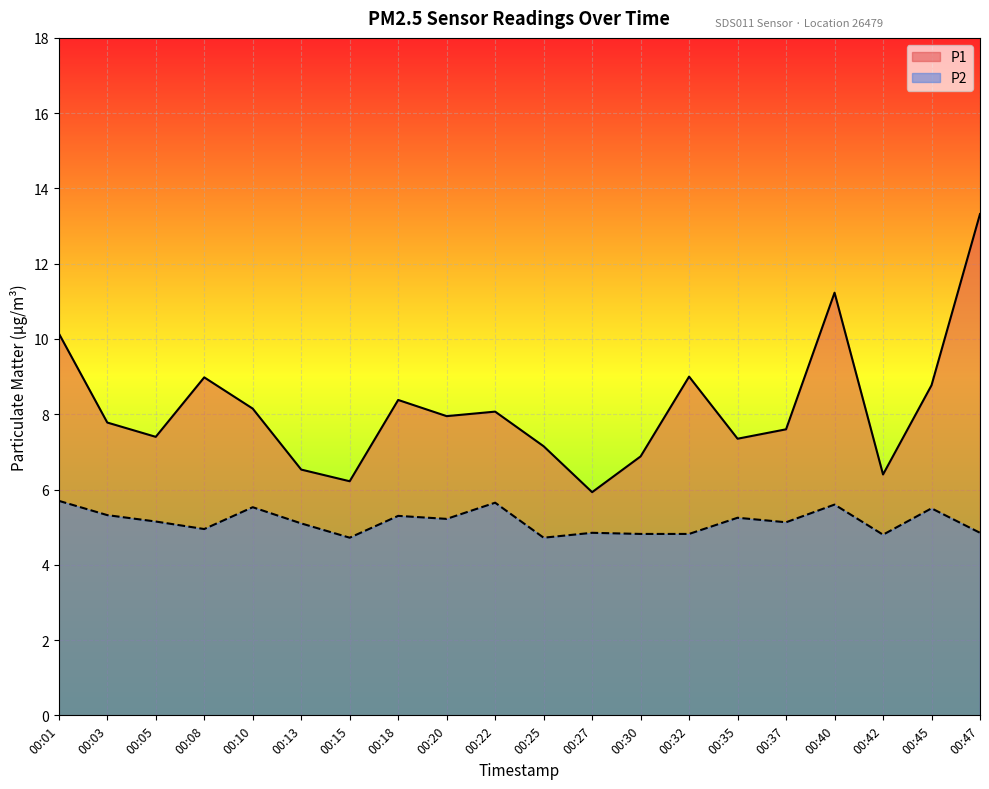

The value of P2 at 00:08 is 3.3. True or false?

False